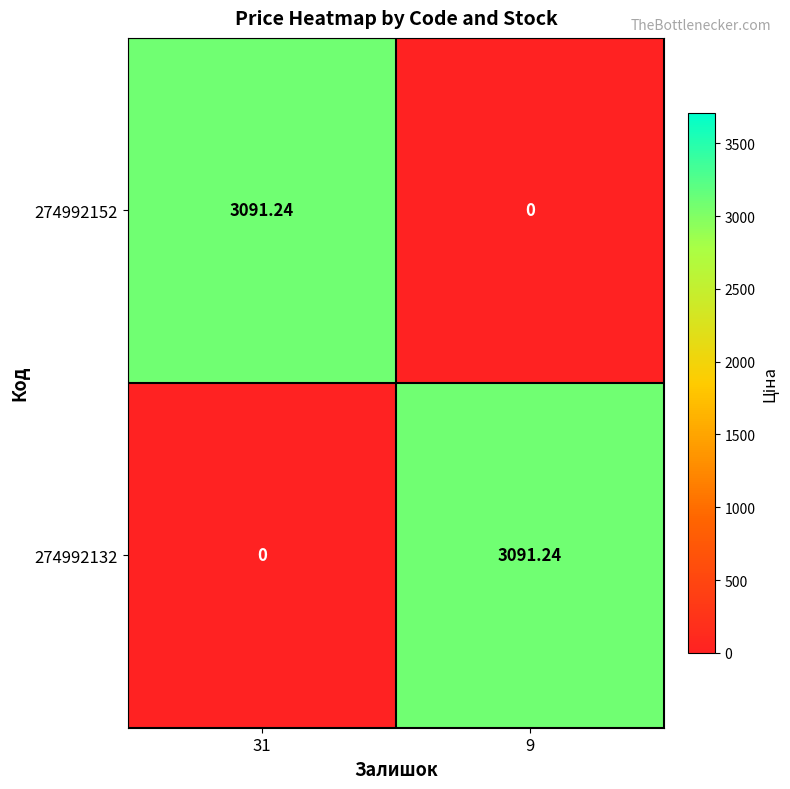

How many values in the 274992152 series exceed 3091?

1